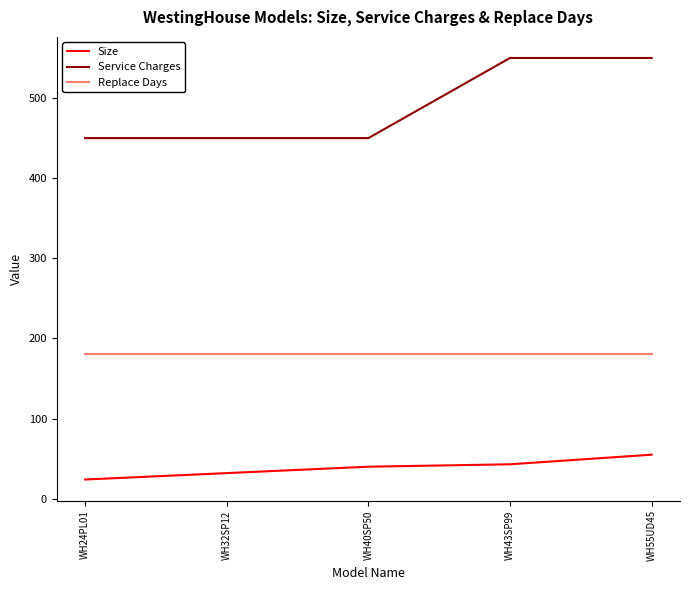

Rank the series by their average value, from lowest to highest.

Size, Replace Days, Service Charges